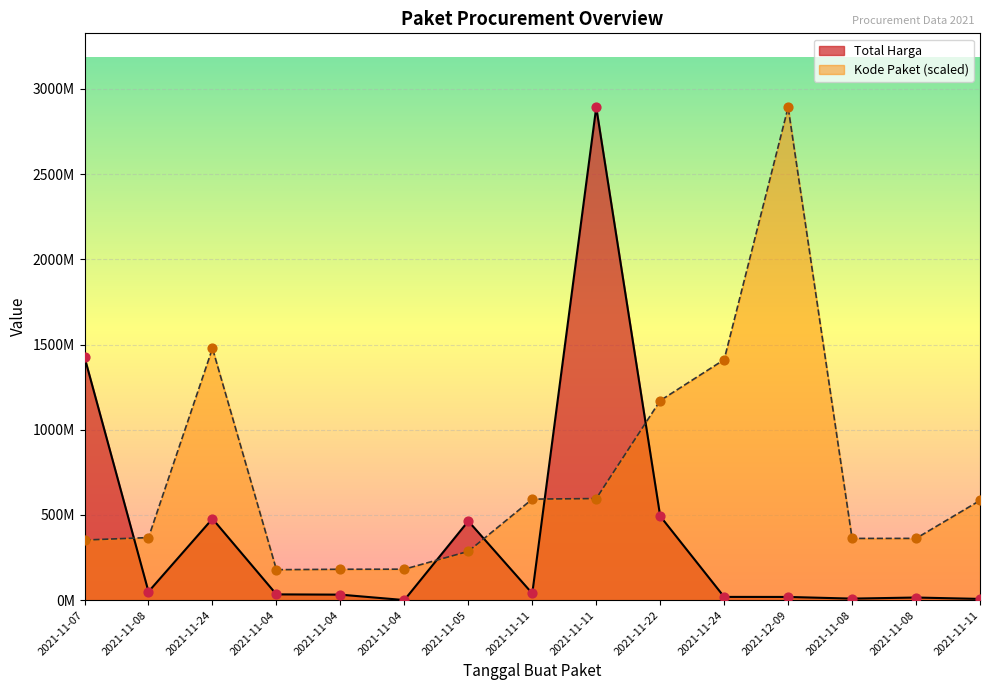

Which series has the largest Y range (max minus min)?

Total Harga